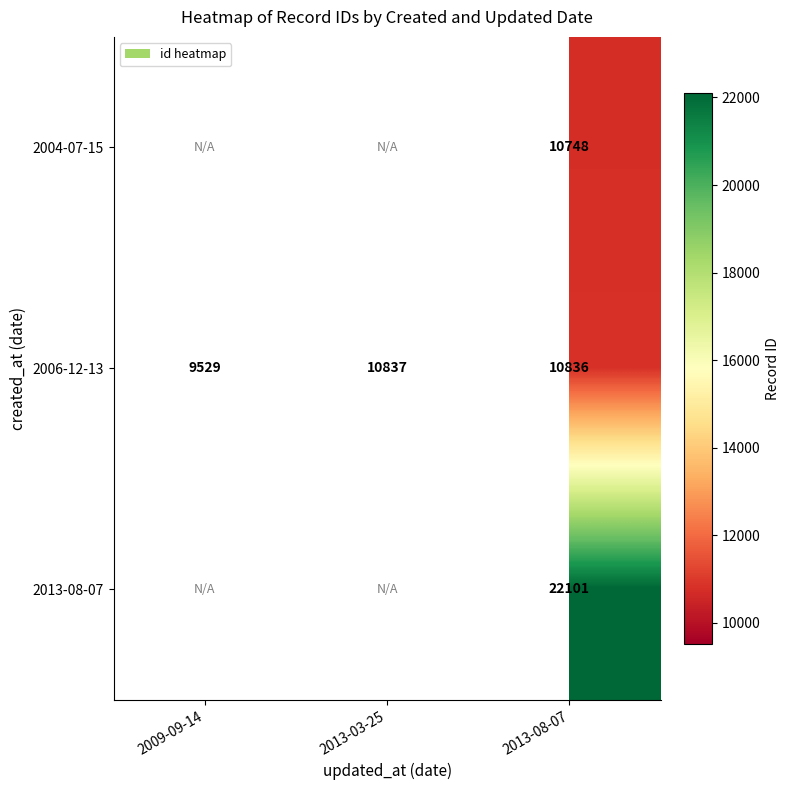

The value of 2006-12-13 at 2013-08-07 is 5114.6. True or false?

False